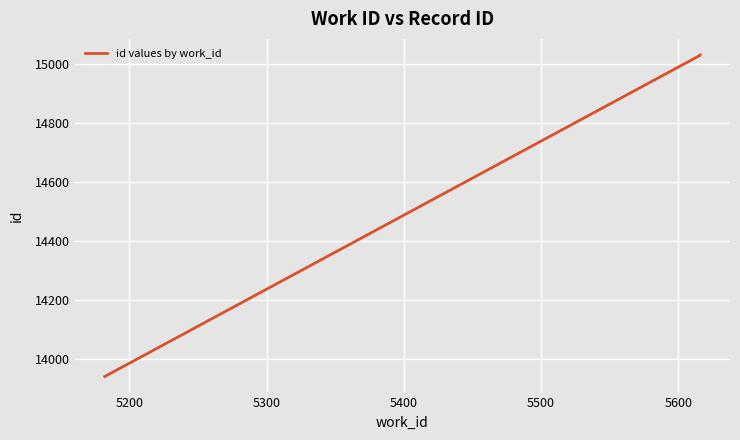

How many data points are less than 15029?

1